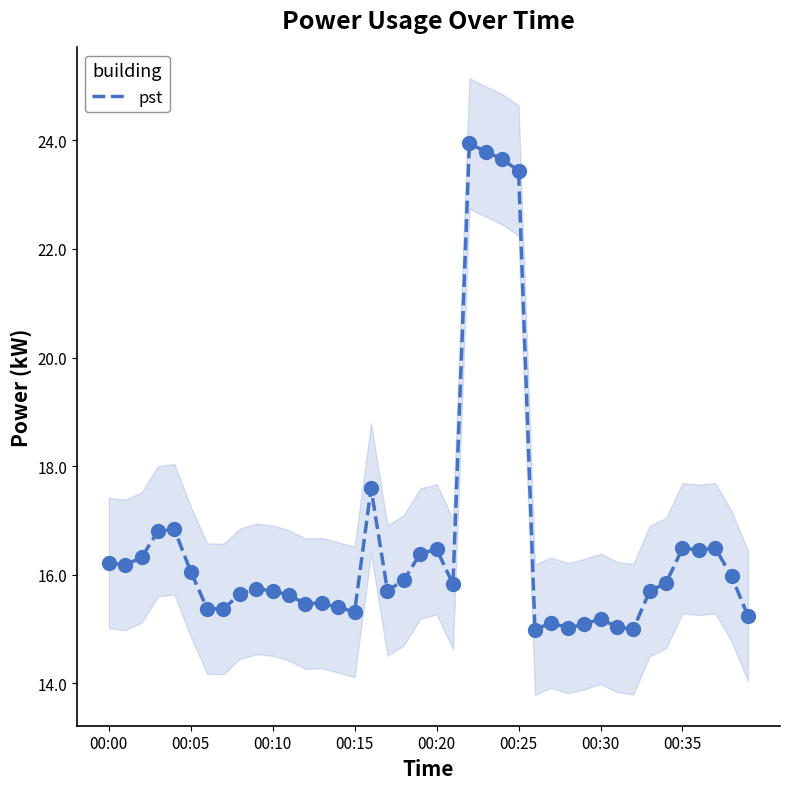

Approximately how many times larger is the value at 12 compared to 14?

1.0